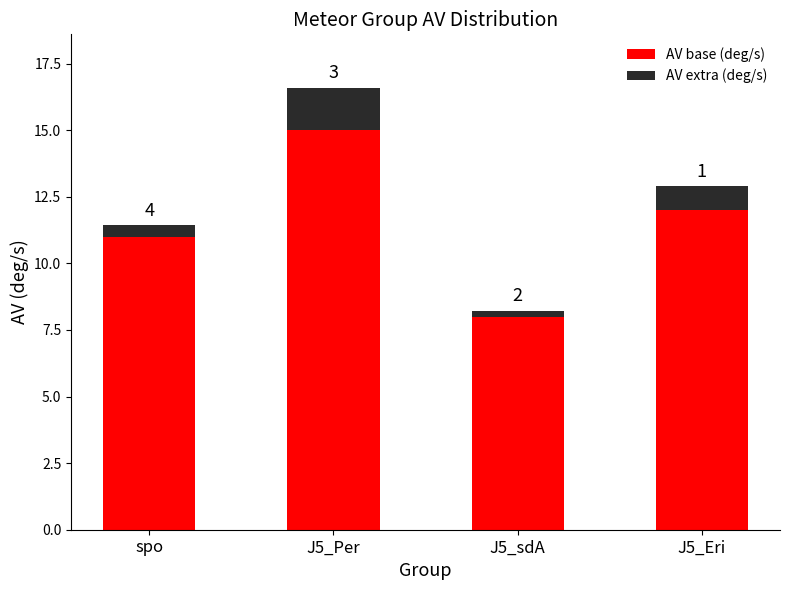

Which series has the largest total across all categories?

AV base (deg/s)